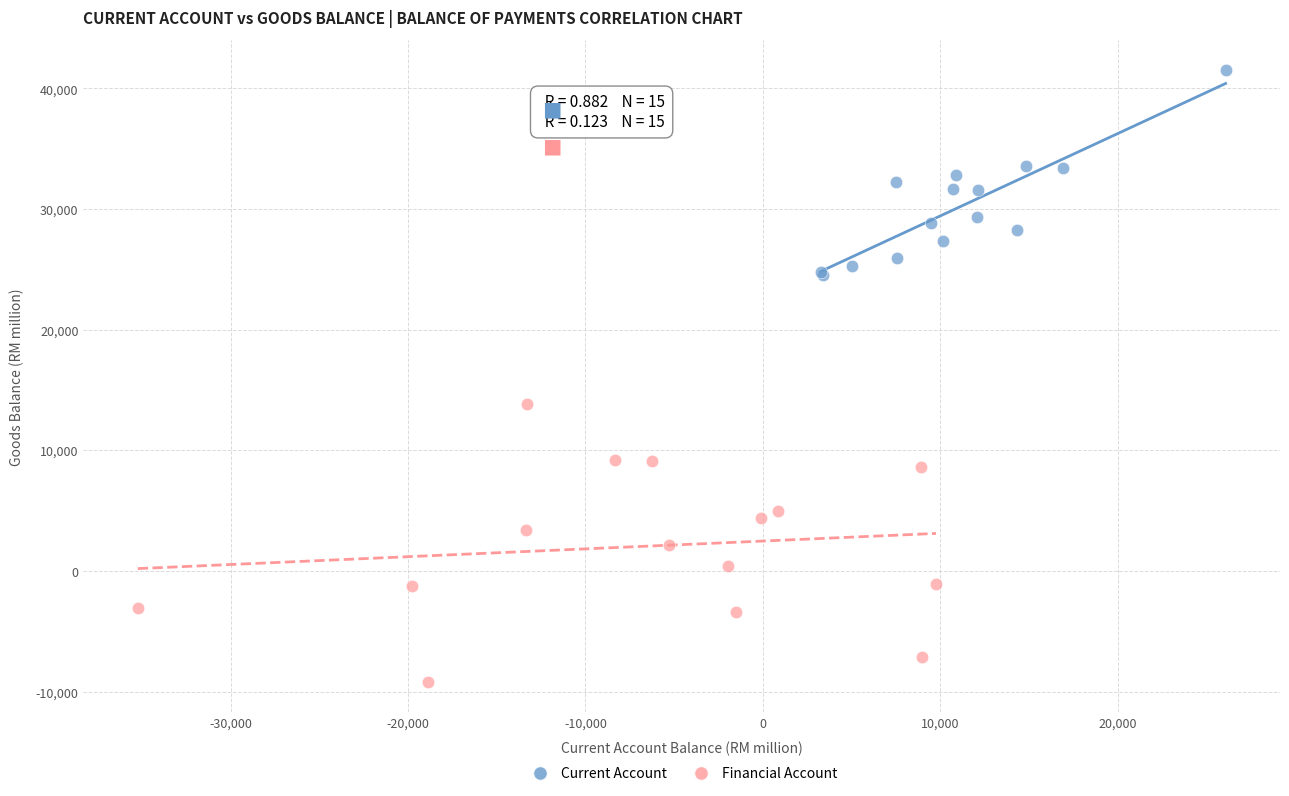

What are all the series names shown in the legend?

Current Account, Financial Account